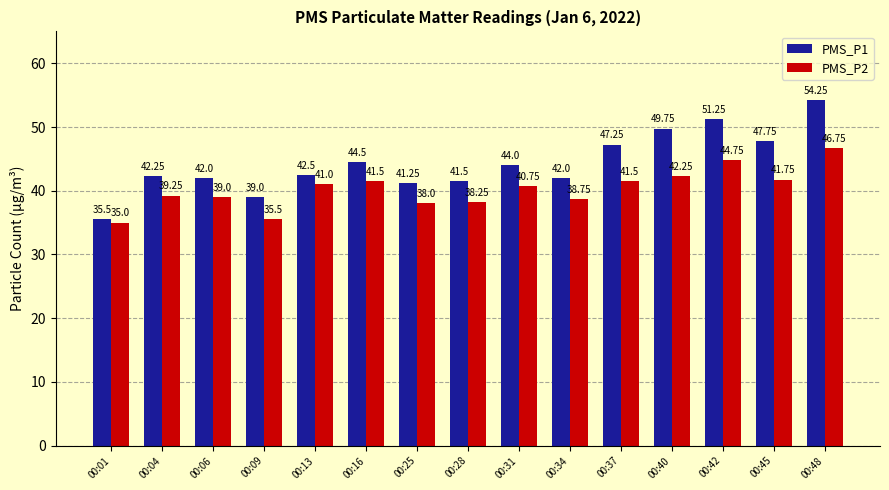

Which series has the widest spread of values?

PMS_P1